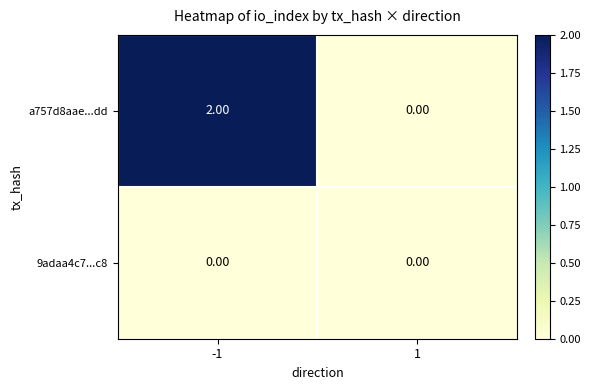

Which series changed the most between -1 and 1?

a757d8aae...dd